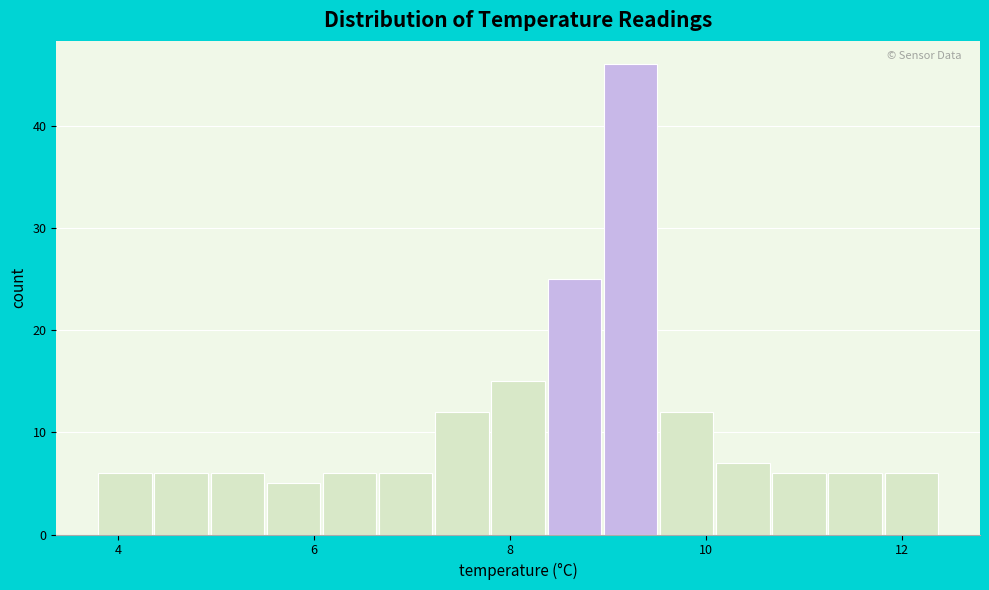

Read against the x-axis, roughly where is the centre of the tallest bar?

9.2